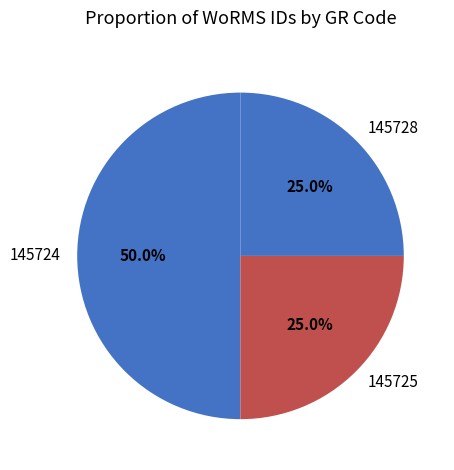

What is the largest slice in the pie chart?

145724